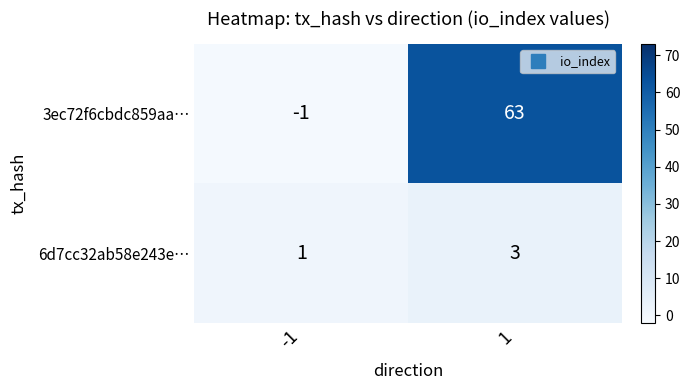

The 6d7cc32ab58e243e… series shows 0 at -1. True or false?

False